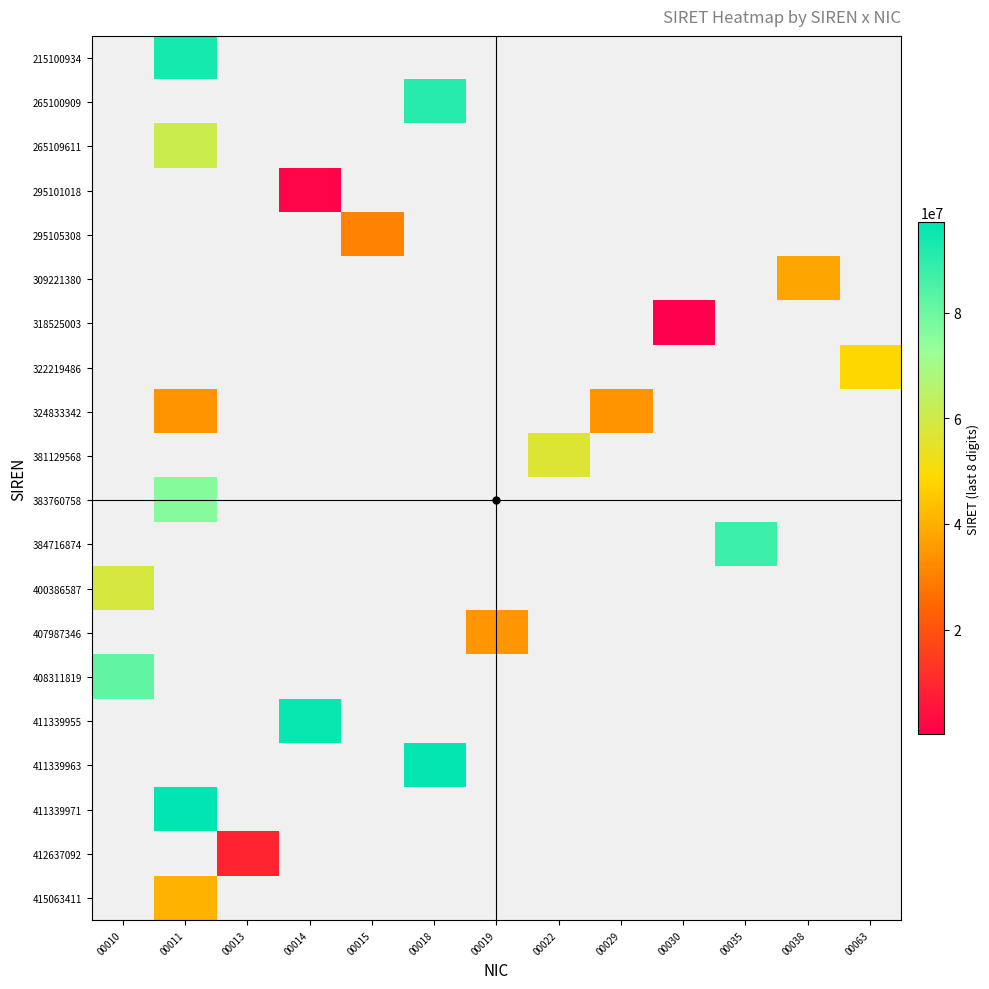

Which label corresponds to the largest value in the chart?

00011